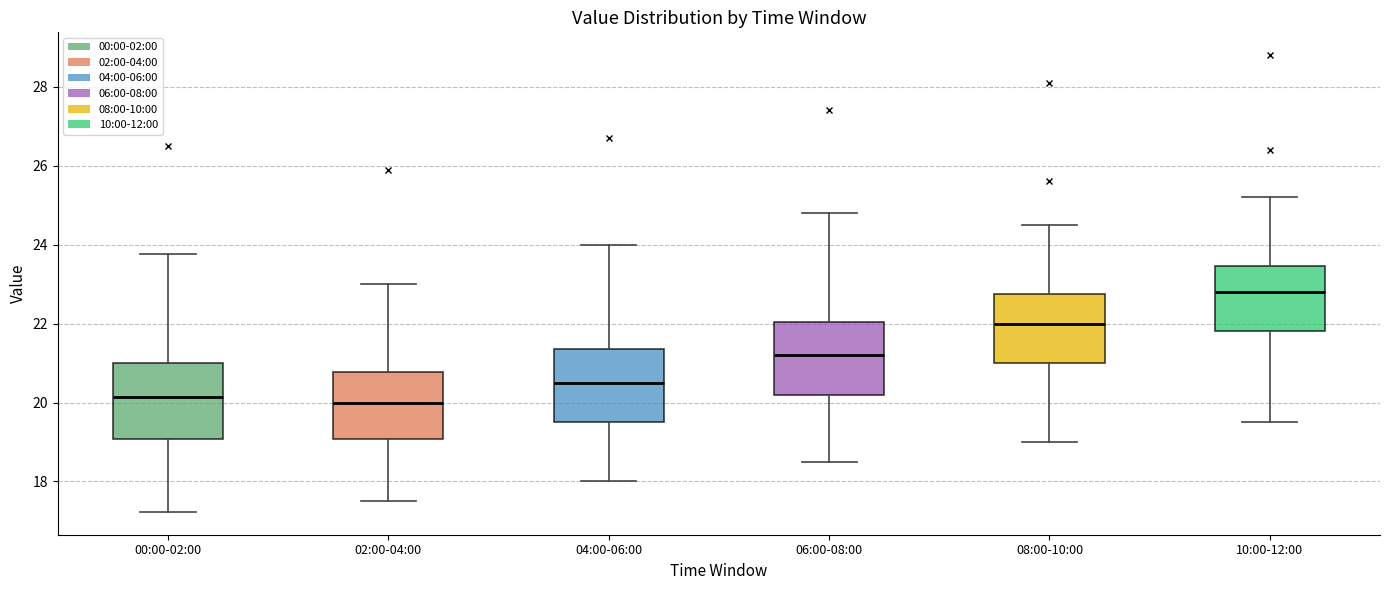

Reading left to right, transcribe this box plot: for each box, give where its median line is, the range the box spans, and where its two whiskers end, as read against the y-axis. The values are not printed on the chart, so give them approximately, as read against the axis.

00:00-02:00: median 20.2, box 19.0 to 21.0, whiskers 17.2 to 23.8
02:00-04:00: median 20.0, box 19.0 to 20.8, whiskers 17.6 to 23.0
04:00-06:00: median 20.6, box 19.6 to 21.4, whiskers 18.0 to 24.0
06:00-08:00: median 21.2, box 20.2 to 22.0, whiskers 18.6 to 24.8
08:00-10:00: median 22.0, box 21.0 to 22.8, whiskers 19.0 to 24.6
10:00-12:00: median 22.8, box 21.8 to 23.4, whiskers 19.6 to 25.2